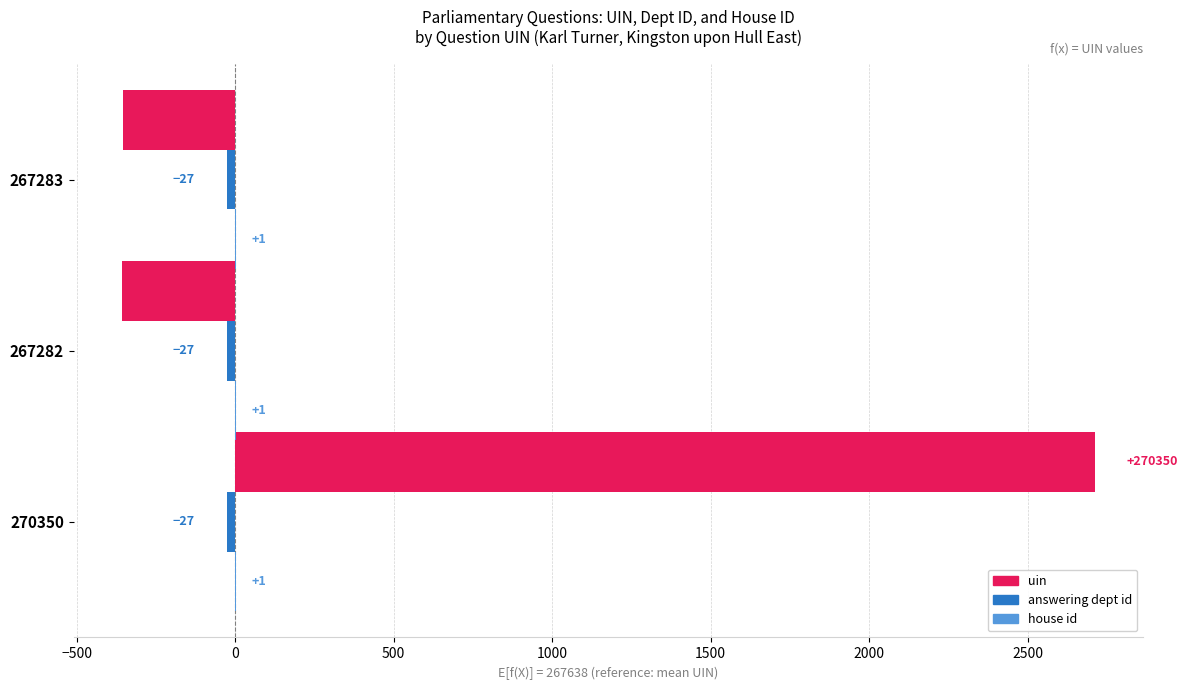

What is the approximate value of uin at 267283, to the nearest 50?

-350